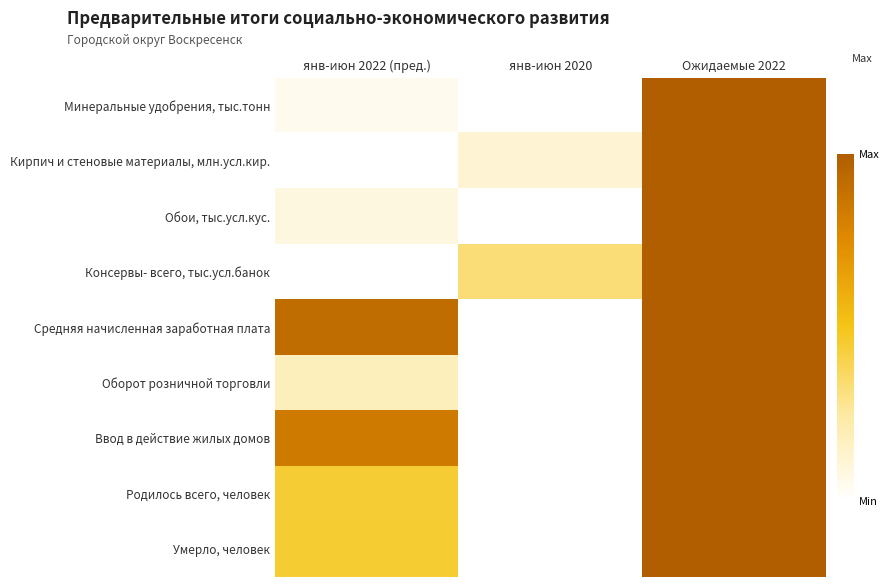

How many distinct data groups are displayed?

9